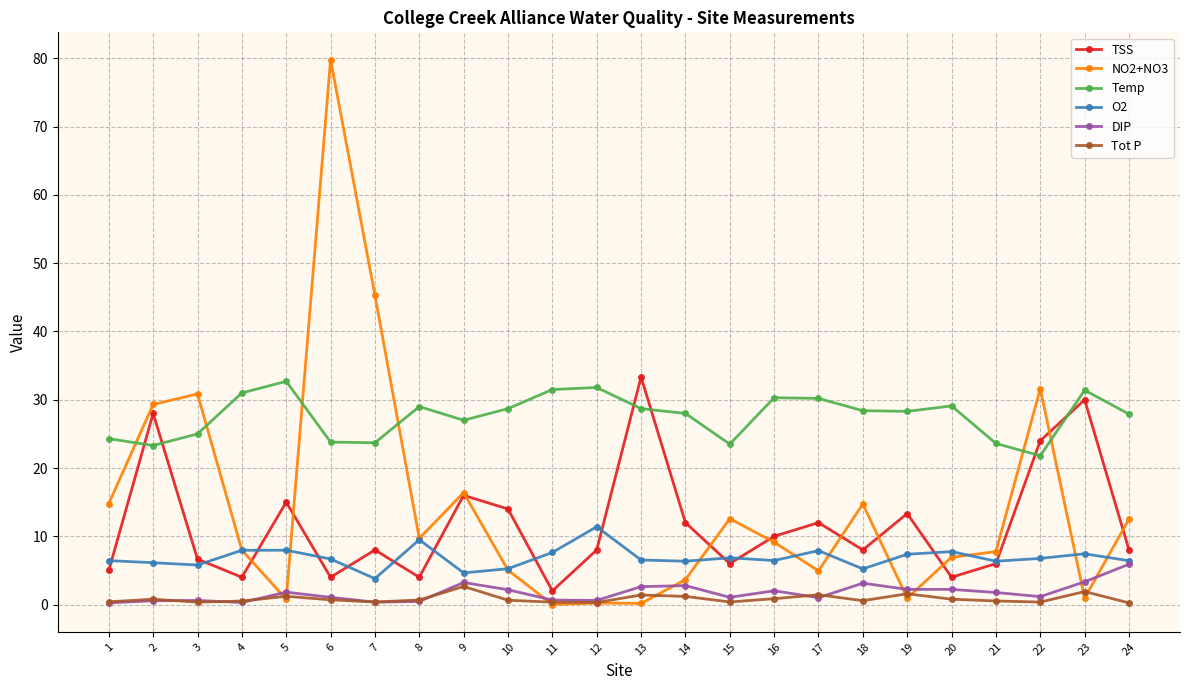

How many intersections are there between TSS and Temp?

6